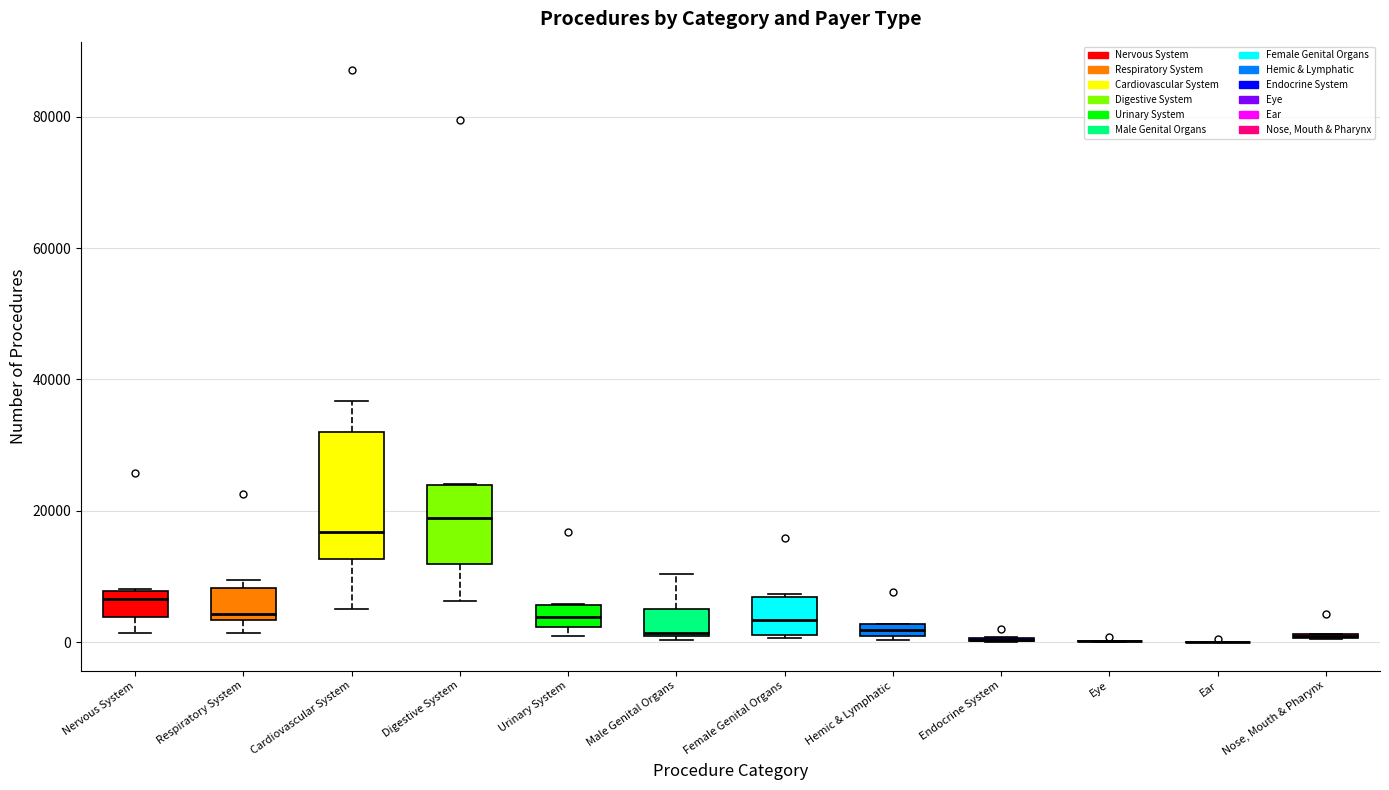

Which box is the tallest, from its lower edge to its upper edge?

Cardiovascular System